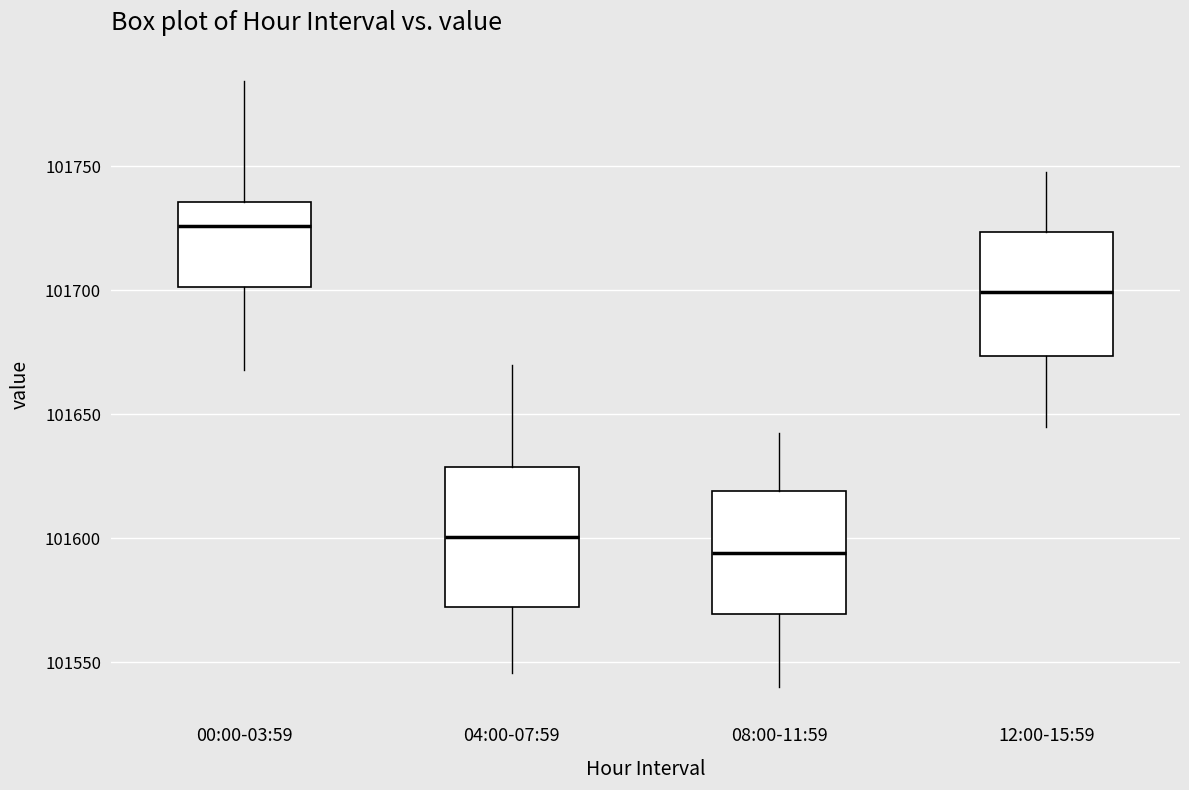

Which box's median line is the lowest?

08:00-11:59